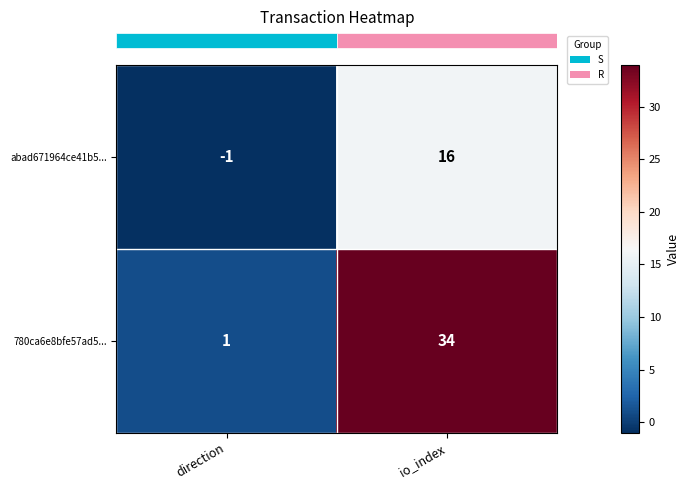

At which label is abad671964ce41b5... closest to 7?

direction